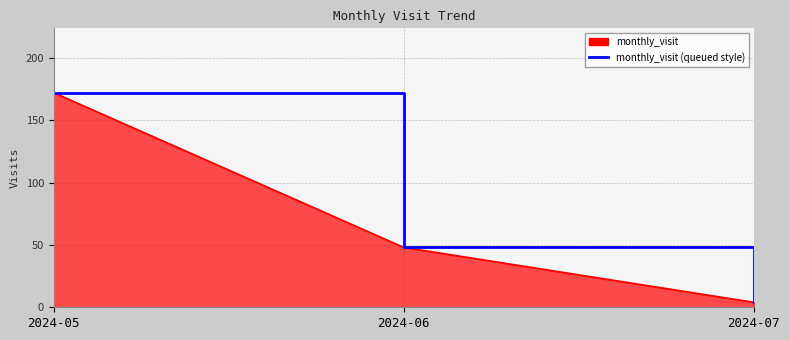

What is the sum of all values?

224